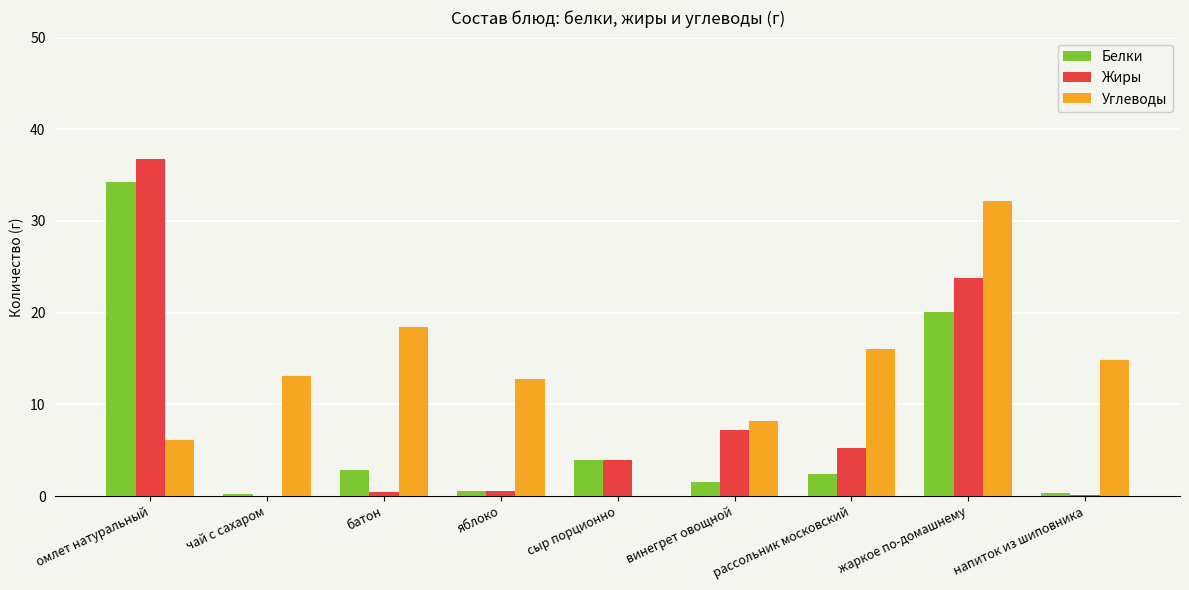

What is the sum of all Жиры values?

78.0